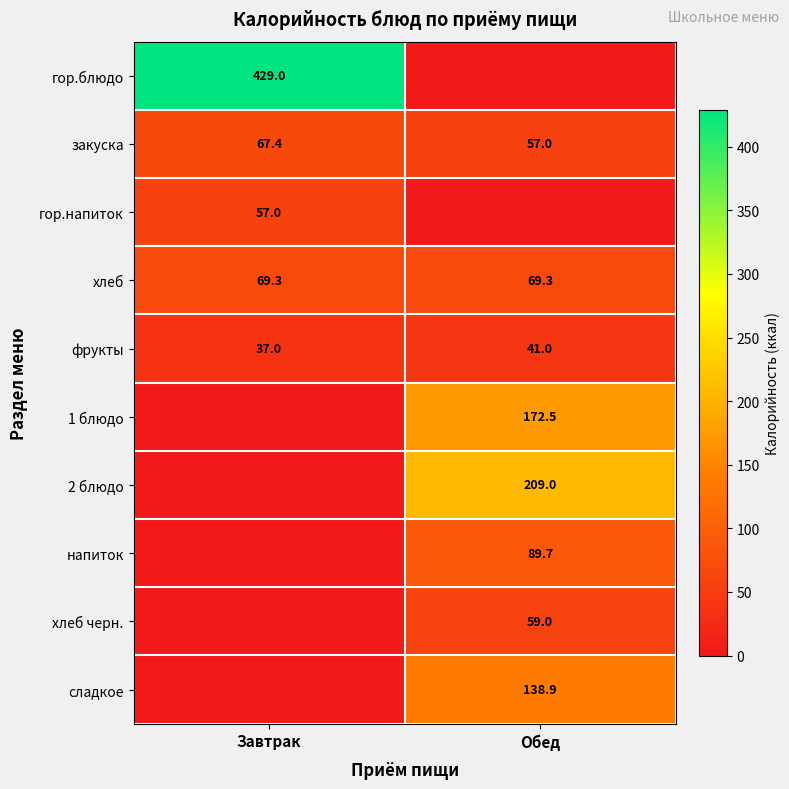

At which label does фрукты reach its peak?

Обед